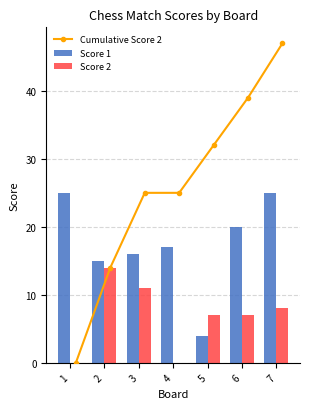

Reading left to right, list all the values displayed in this chart.

Cumulative Score 2: 1=0	2=14	3=25	4=25	5=32	6=39	7=47
Score 1: 1=25	2=15	3=16	4=17	5=4	6=20	7=25
Score 2: 1=0	2=14	3=11	4=0	5=7	6=7	7=8